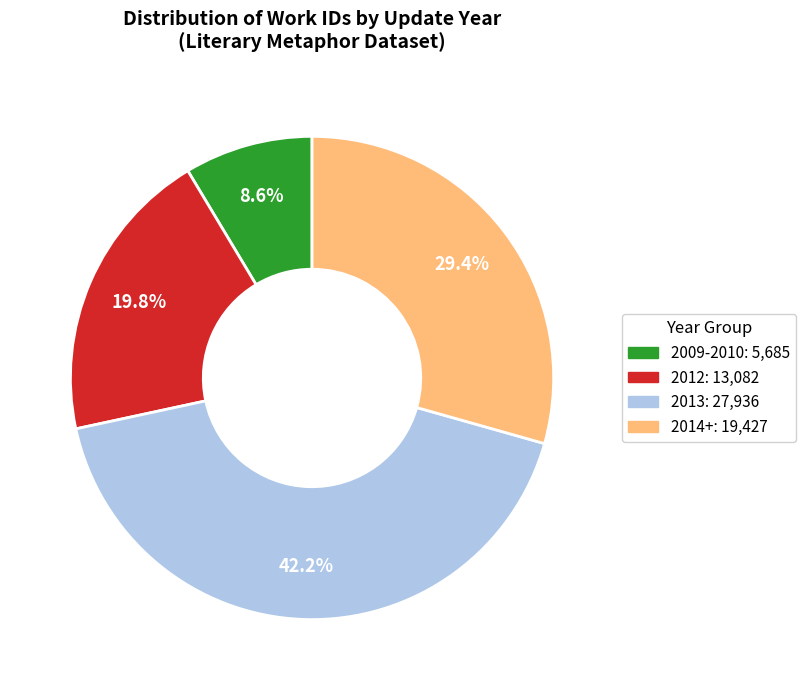

Does any single category account for the majority?

No